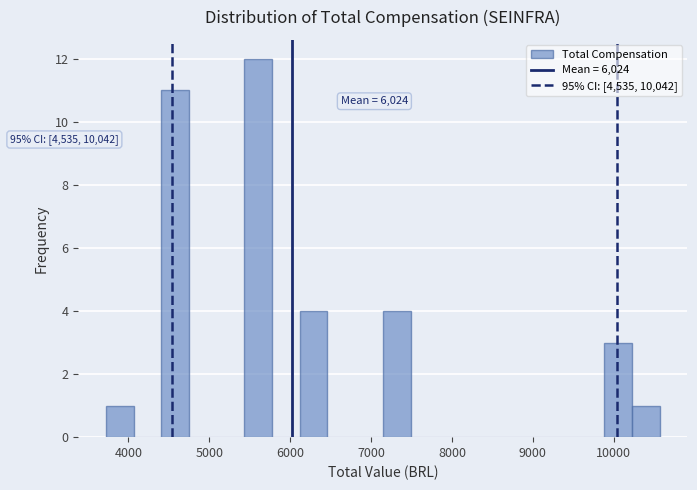

Around what value on the x-axis is the tallest bar? Give the approximate position of its centre, as read against the axis.

5600